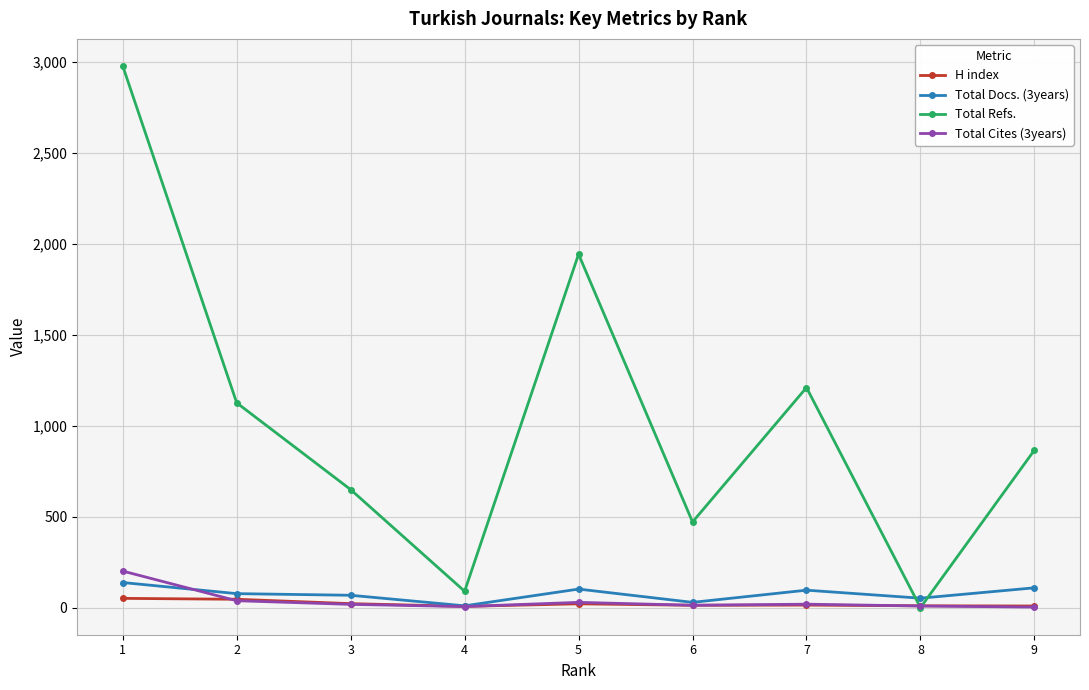

Count the number of categories in the chart.

9